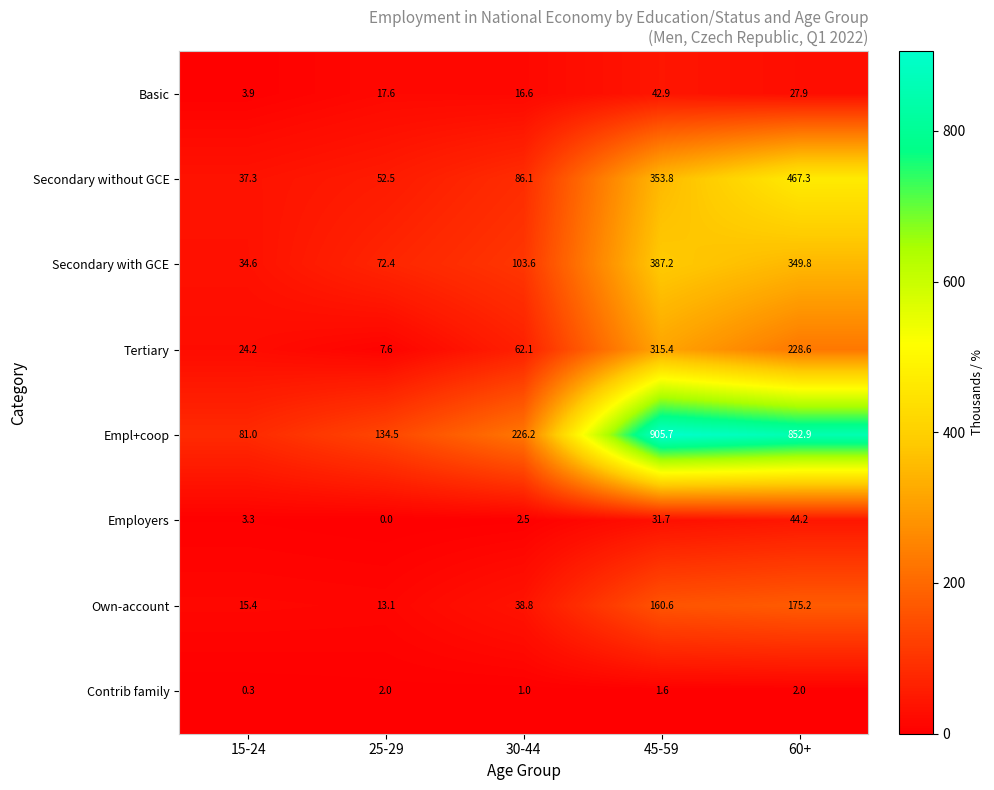

Which label corresponds to the smallest value in the chart?

25-29